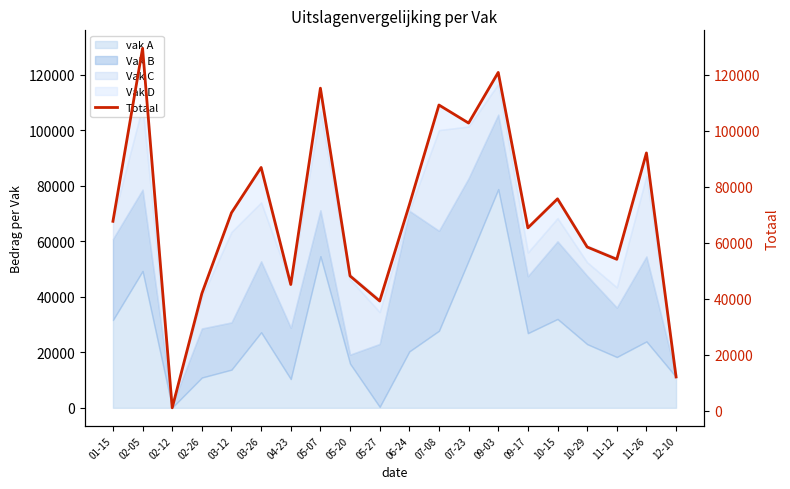

What is the difference between the values at 05-20 and 04-23?

3062